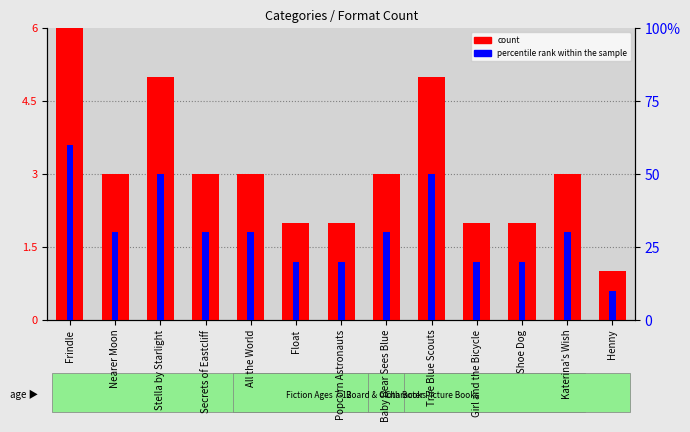

Reading left to right, list all the values displayed in this chart.

count: Frindle=6.0	Nearer Moon=3.0	Stella by Starlight=5.0	Secrets of Eastcliff=3.0	All the World=3.0	Float=2.0	Popcorn Astronauts=2.0	Baby Bear Sees Blue=3.0	True Blue Scouts=5.0	Girl and the Bicycle=2.0	Shoe Dog=2.0	Katerina's Wish=3.0	Henny=1.0
percentile rank within the sample: Frindle=1.2	Nearer Moon=0.6	Stella by Starlight=1.0	Secrets of Eastcliff=0.6	All the World=0.6	Float=0.4	Popcorn Astronauts=0.4	Baby Bear Sees Blue=0.6	True Blue Scouts=1.0	Girl and the Bicycle=0.4	Shoe Dog=0.4	Katerina's Wish=0.6	Henny=0.2